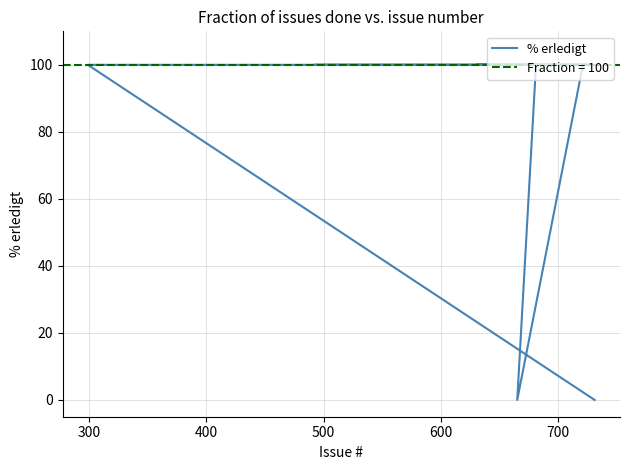

The value at 600 is 50. True or false?

False